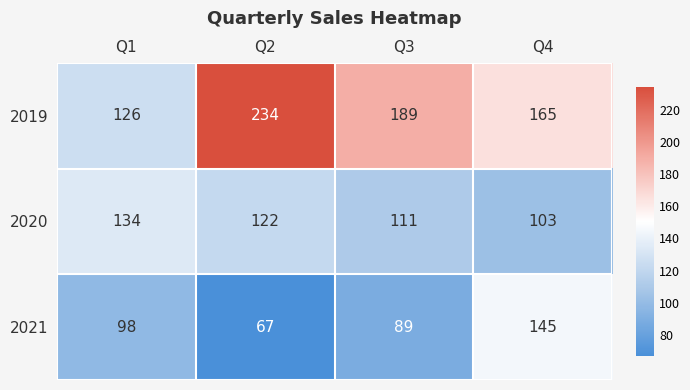

What is the difference between the maximum and minimum values in the 2020 series?

31